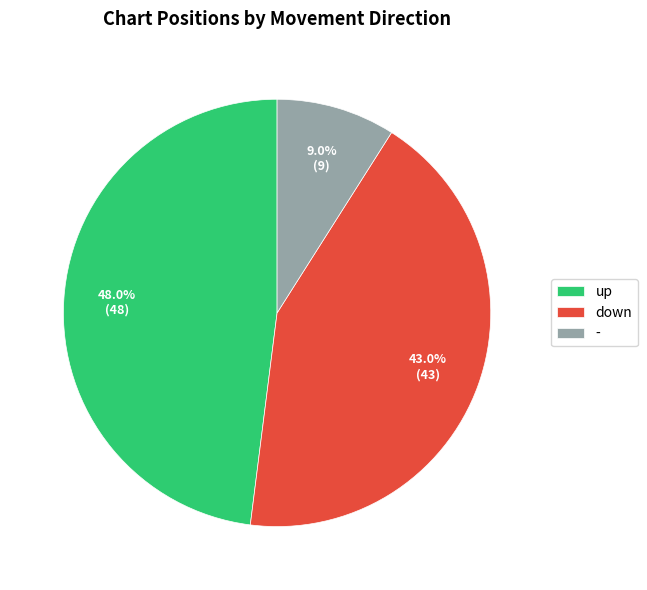

How many segments does this pie chart have?

3